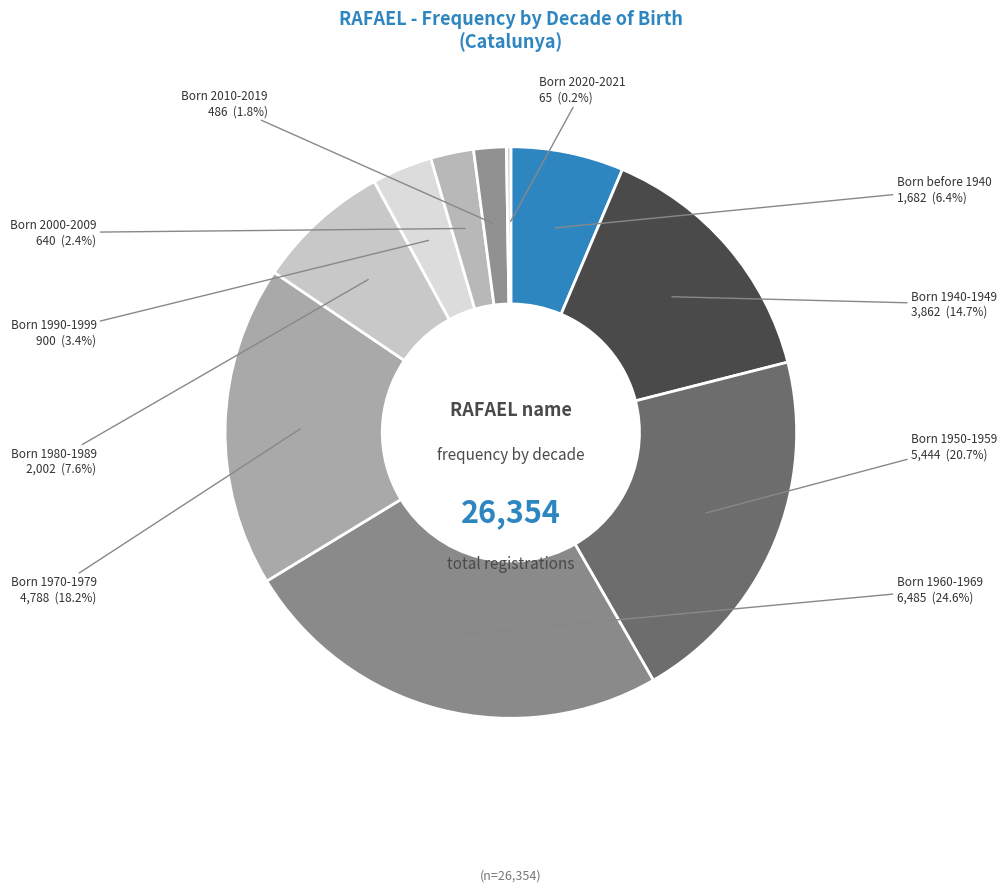

To the nearest percent, what is the average slice percentage?

10%